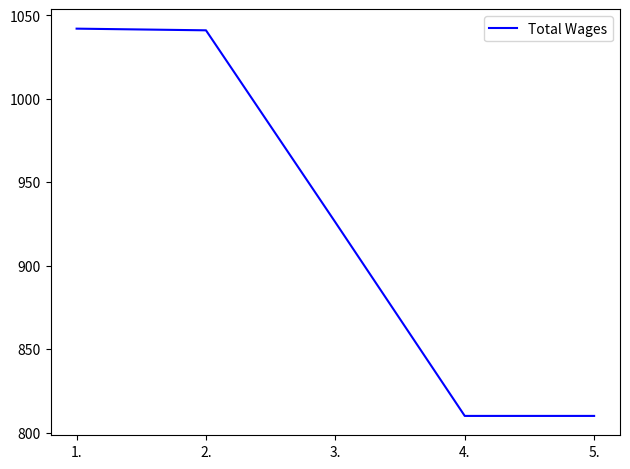

Is it true that the value at 3. is 616?

False